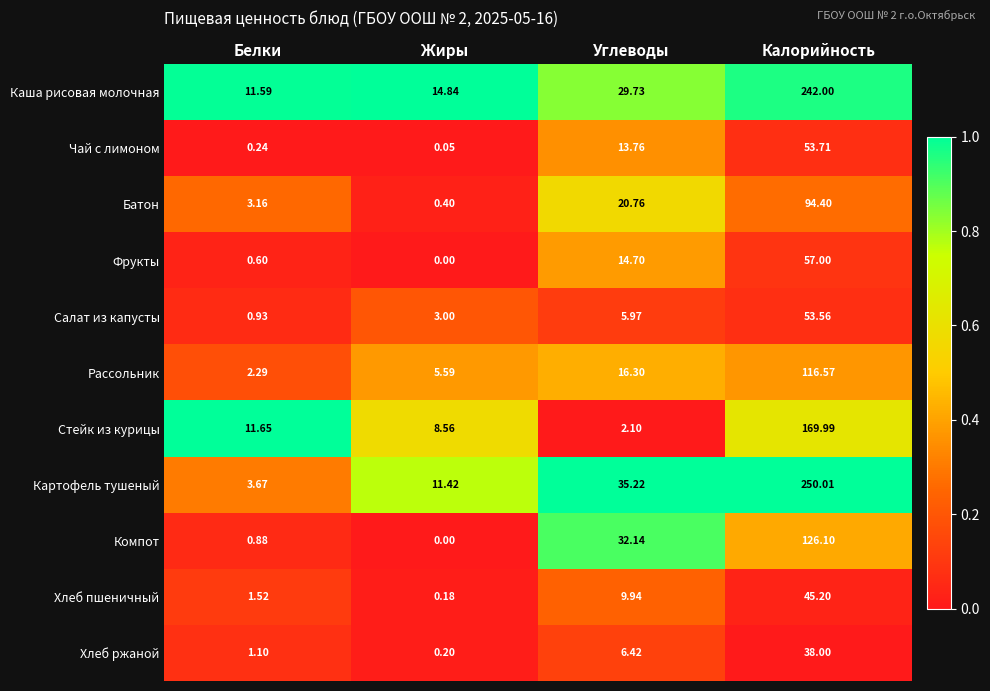

At which category is the sum across all series the highest?

Калорийность